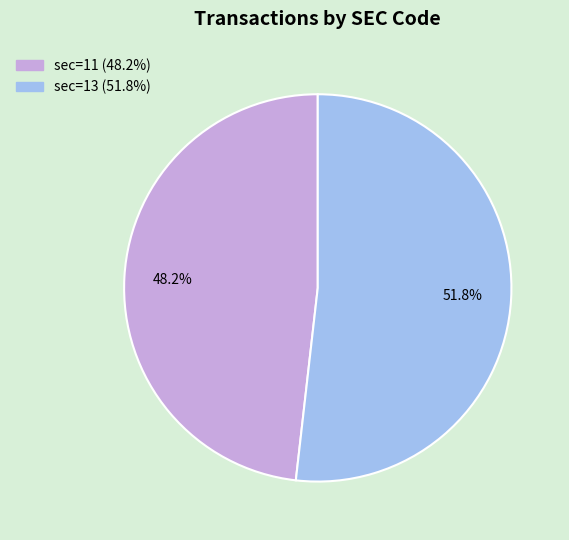

What percentage is the sec=11 slice, to the nearest percent?

48%